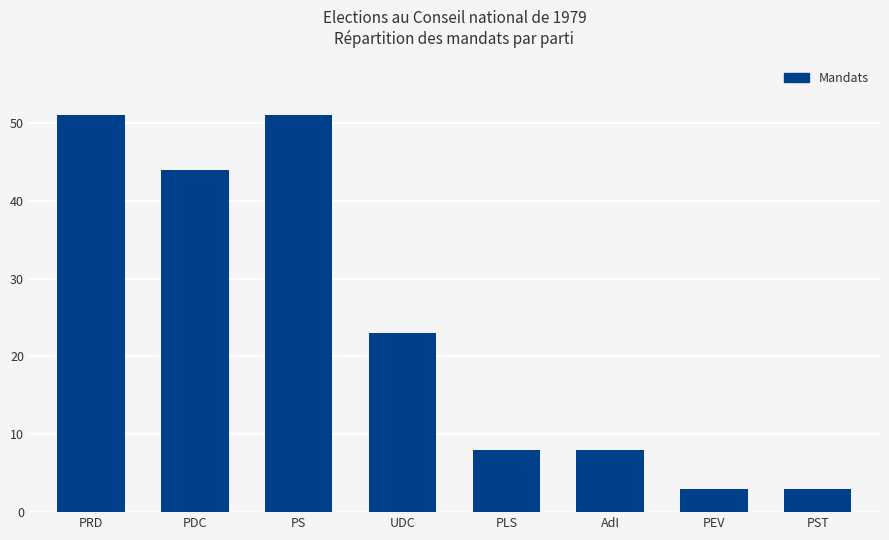

What is the change in value from PS to UDC?

-28